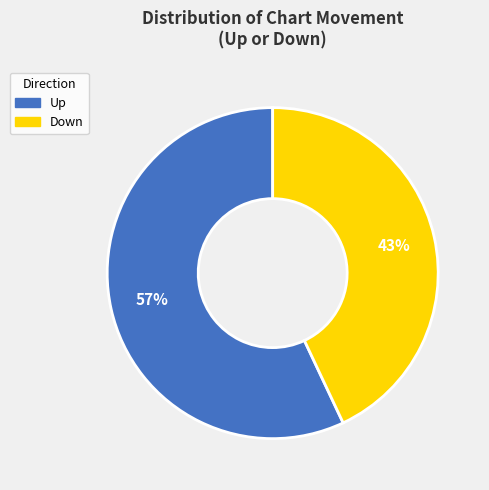

What is the smallest slice in the pie chart?

Down